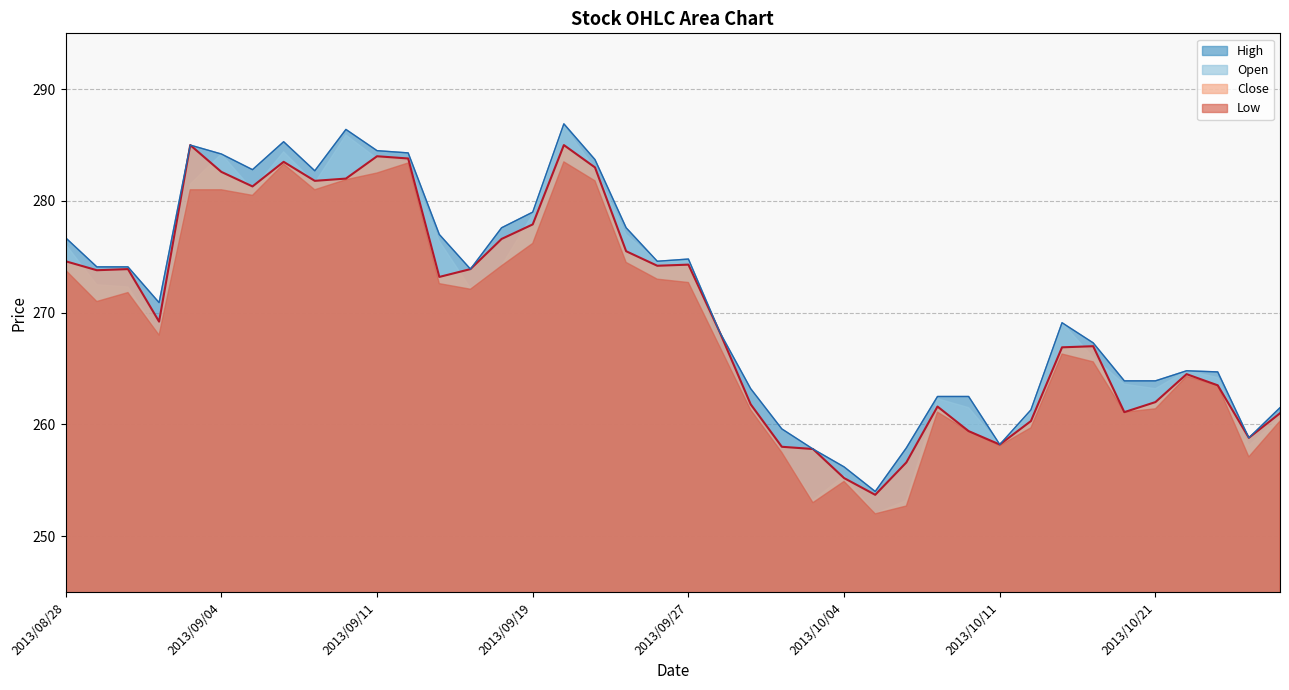

Which series changed the most between 2013/09/05 and 2013/10/09?

Low